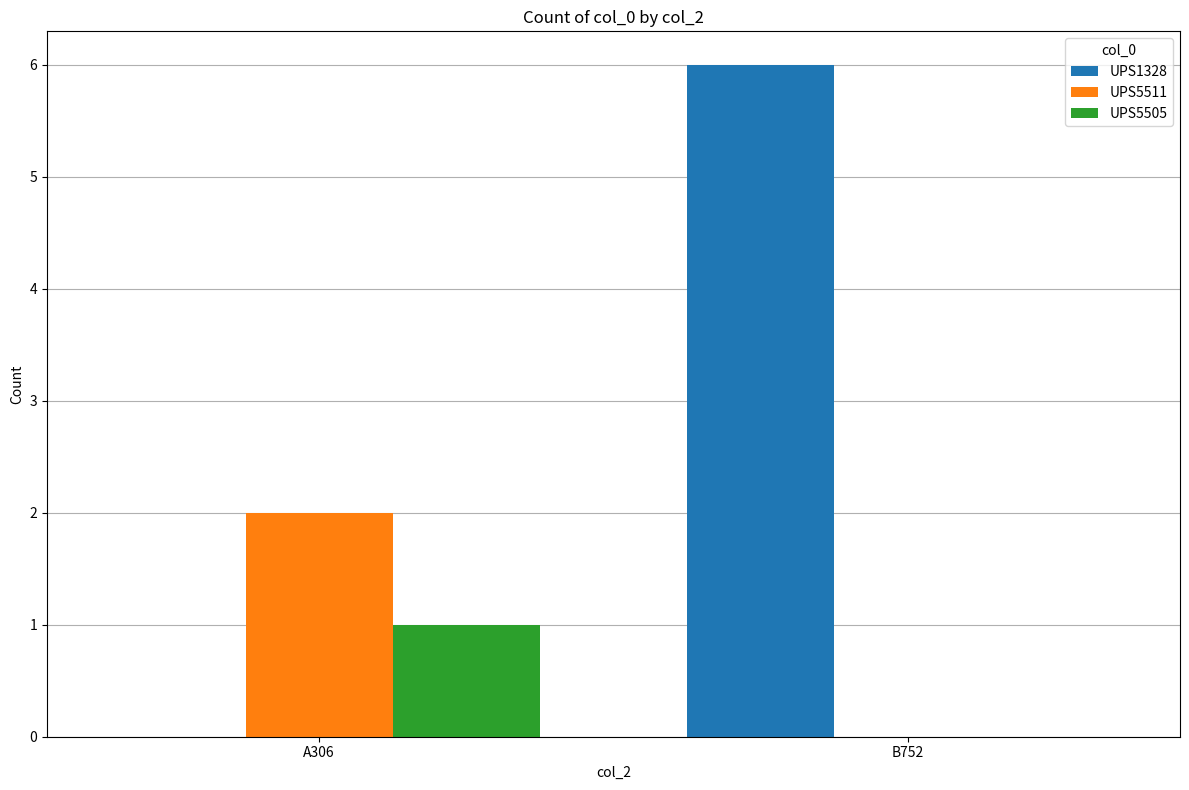

What is the sum of all UPS5511 values?

2